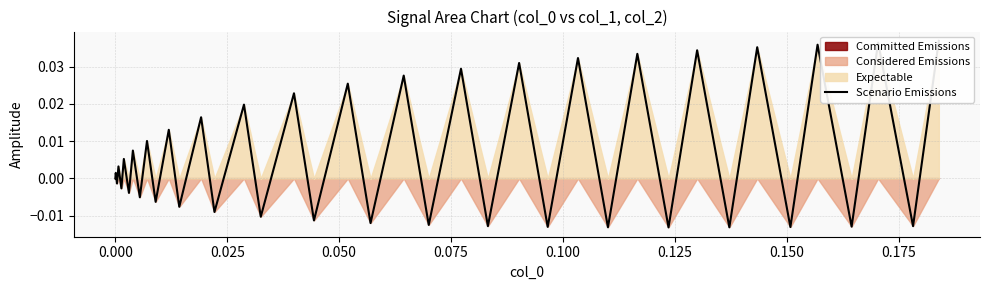

Count the number of categories in the chart.

40